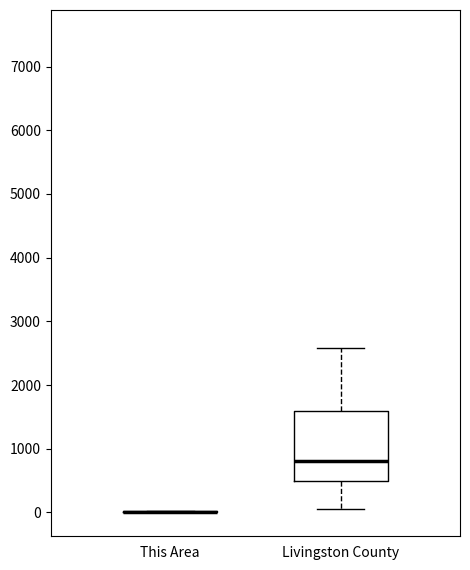

Reading left to right, read every box against the y-axis: the position of its median line, the range the box covers, and the ends of its whiskers. The values are not printed on the chart, so give them approximately, as read against the axis.

This Area: box collapsed to a line at 0, whiskers 0 to 0
Livingston County: median 800, box 500 to 1600, whiskers 100 to 2600